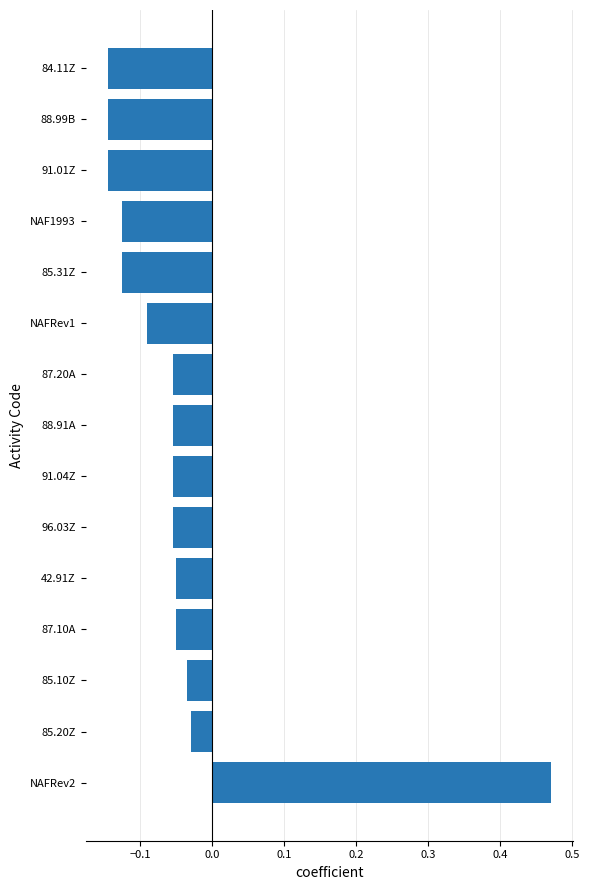

Between 84.11Z and 87.20A, which is larger?

87.20A